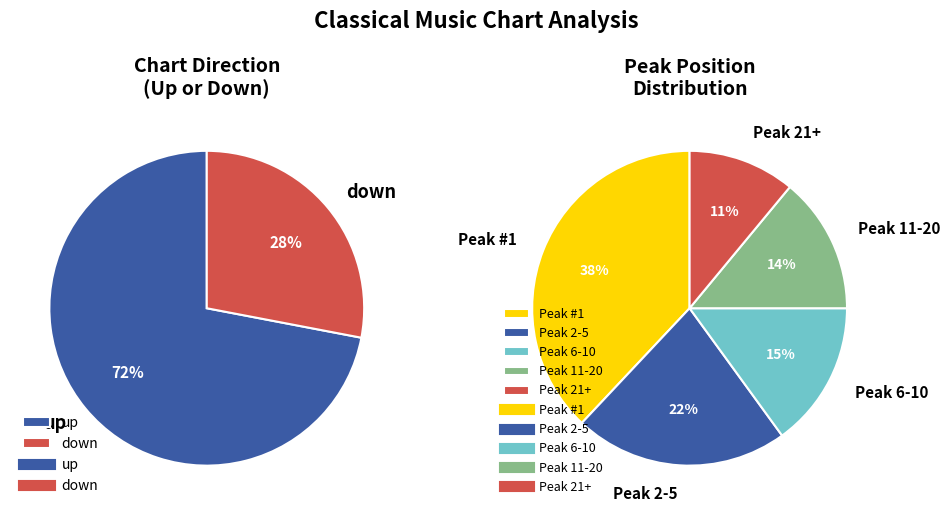

True or false: down accounts for 13% of the total.

False